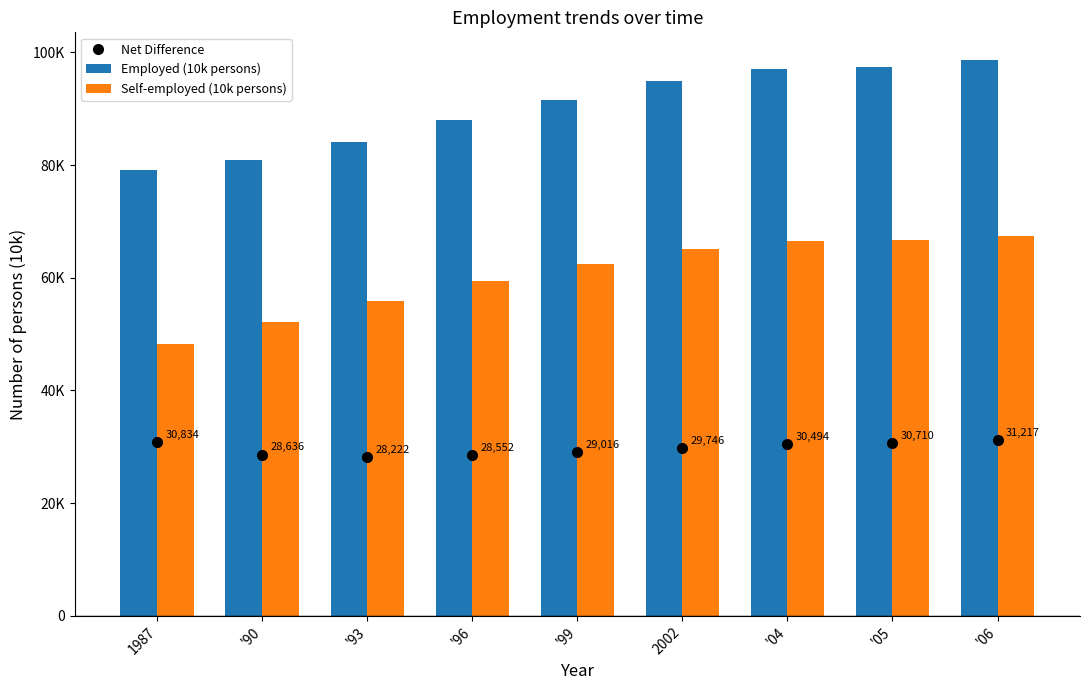

What is the label of the 1st bar from the right?

'06